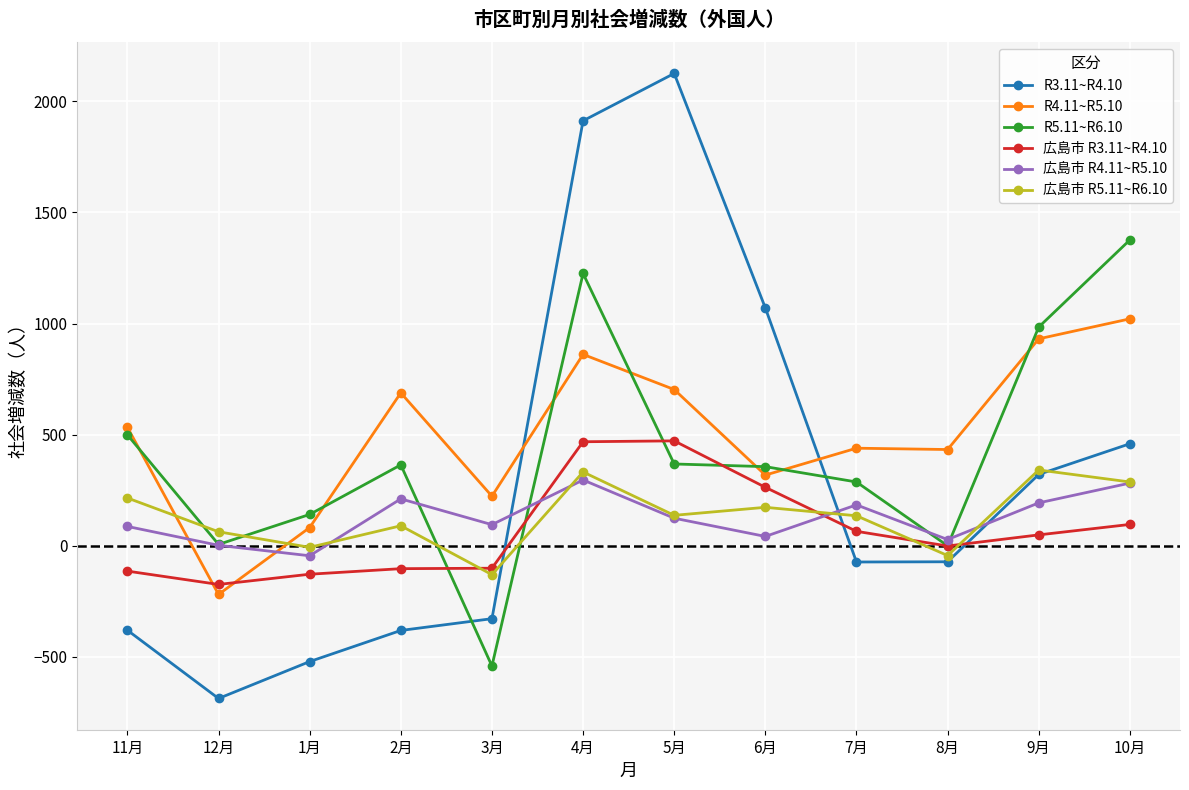

How many lines are shown in the chart?

6